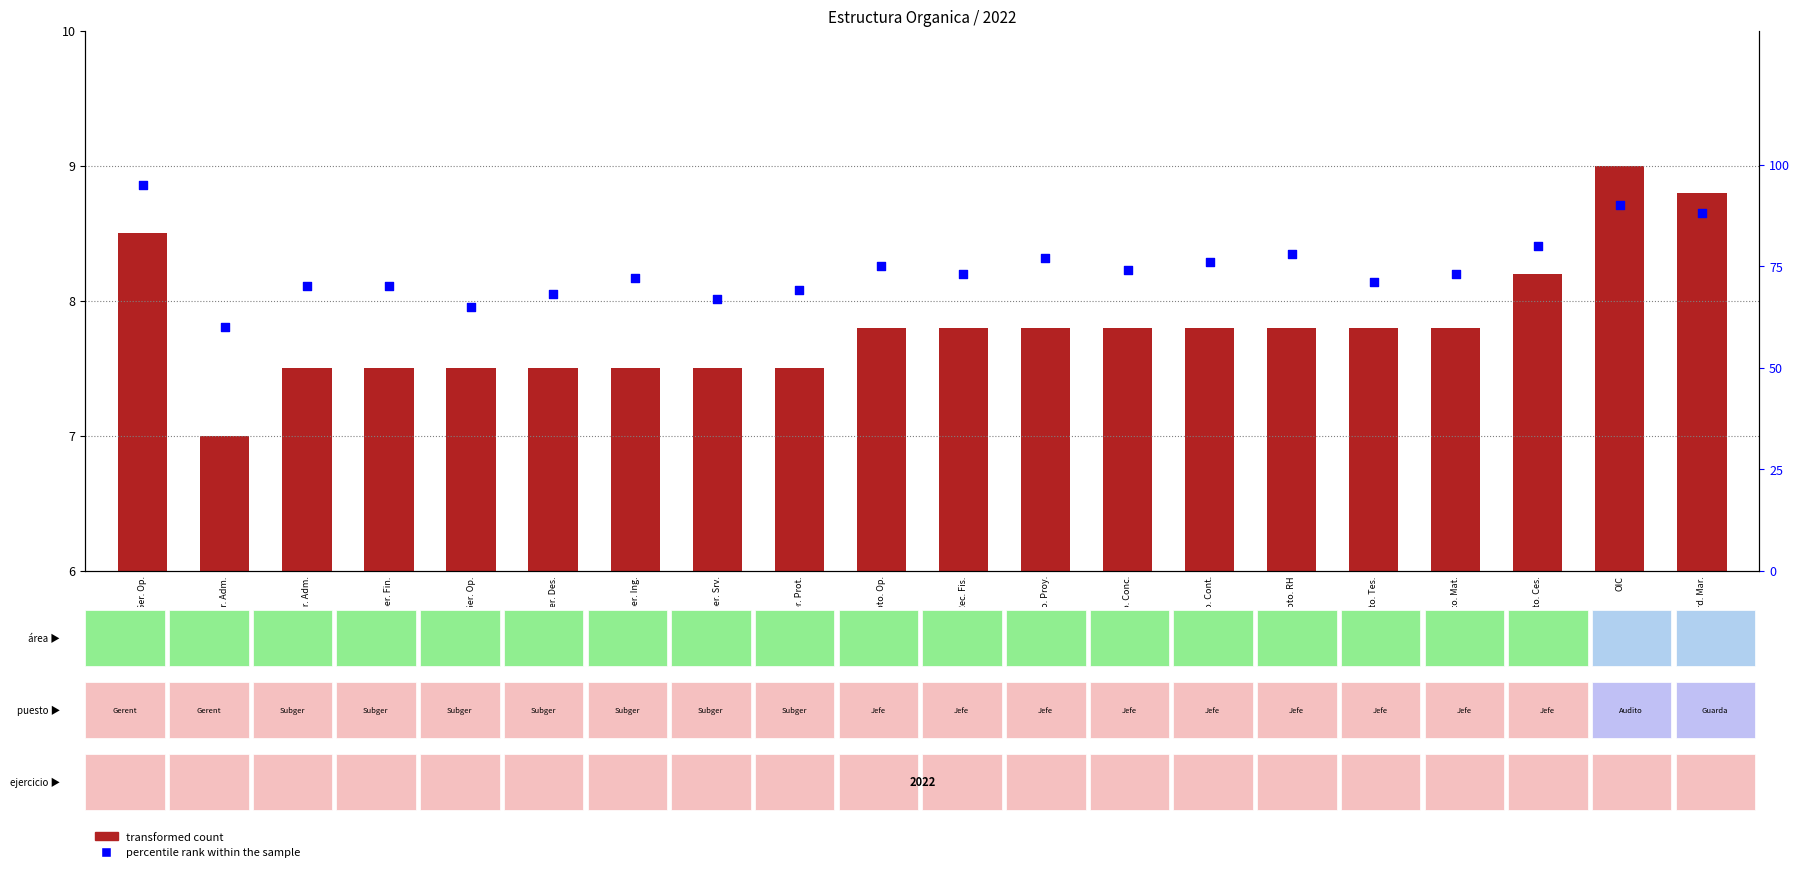

At how many categories does at least one series exceed 37?

20